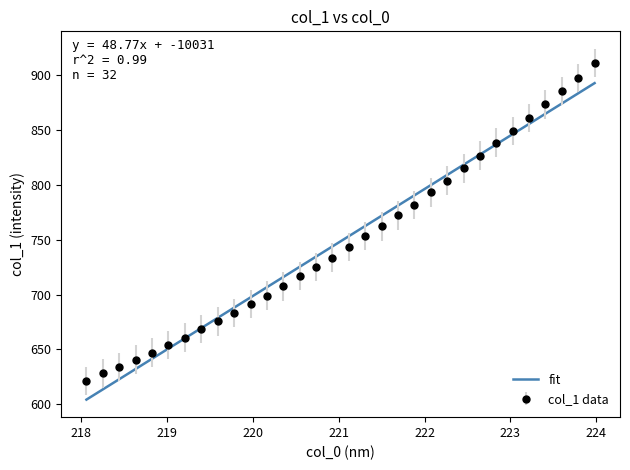

What is the maximum value for col_1 data?

911.2